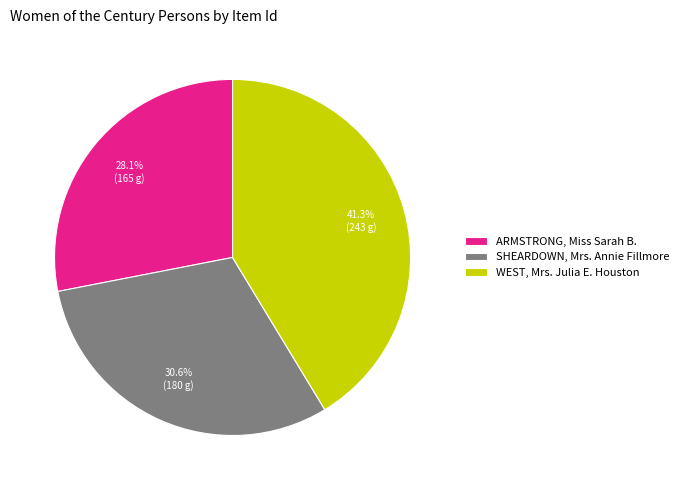

What is the smallest slice in the pie chart?

ARMSTRONG, Miss Sarah B.